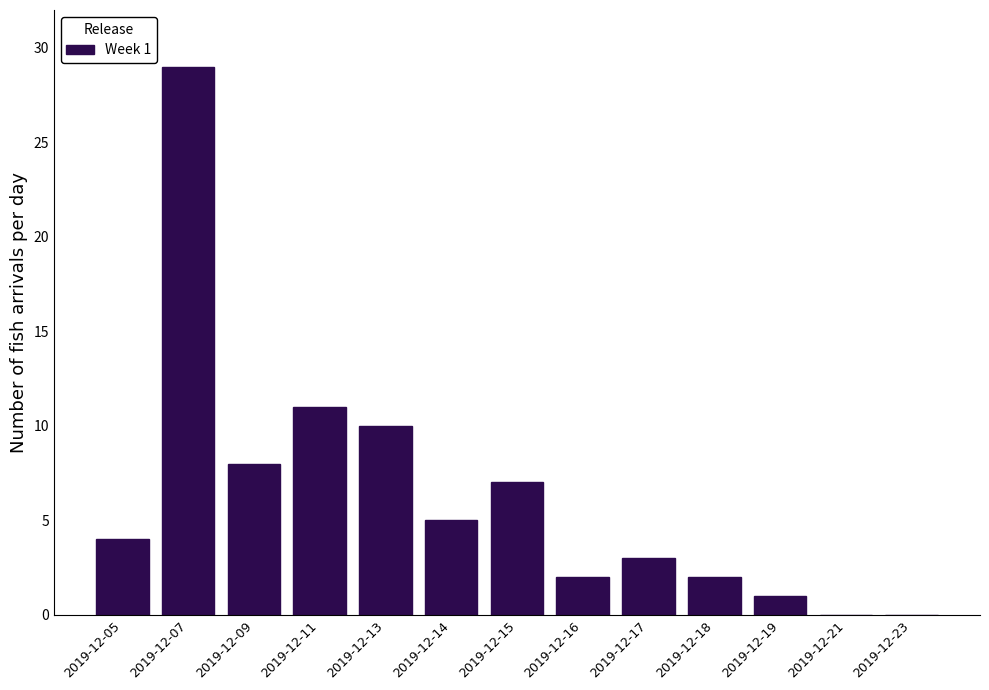

Reading right to left, transcribe all the data shown in this chart.

2019-12-23=0	2019-12-21=0	2019-12-19=1	2019-12-18=2	2019-12-17=3	2019-12-16=2	2019-12-15=7	2019-12-14=5	2019-12-13=10	2019-12-11=11	2019-12-09=8	2019-12-07=29	2019-12-05=4